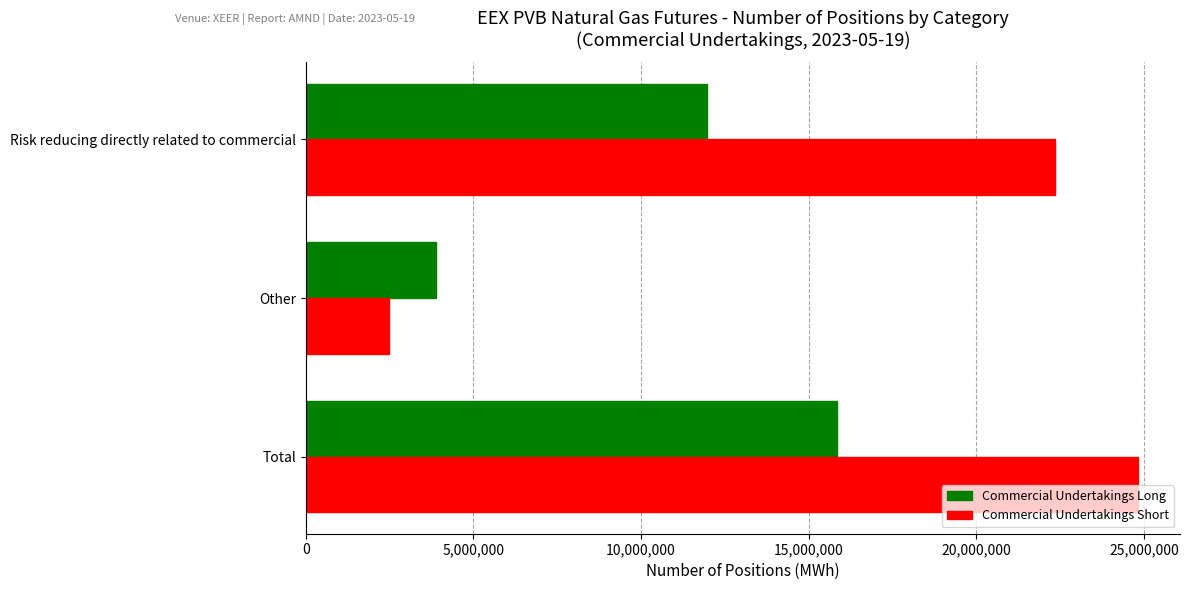

Rank the series at Other from lowest to highest value.

Commercial Undertakings Short, Commercial Undertakings Long